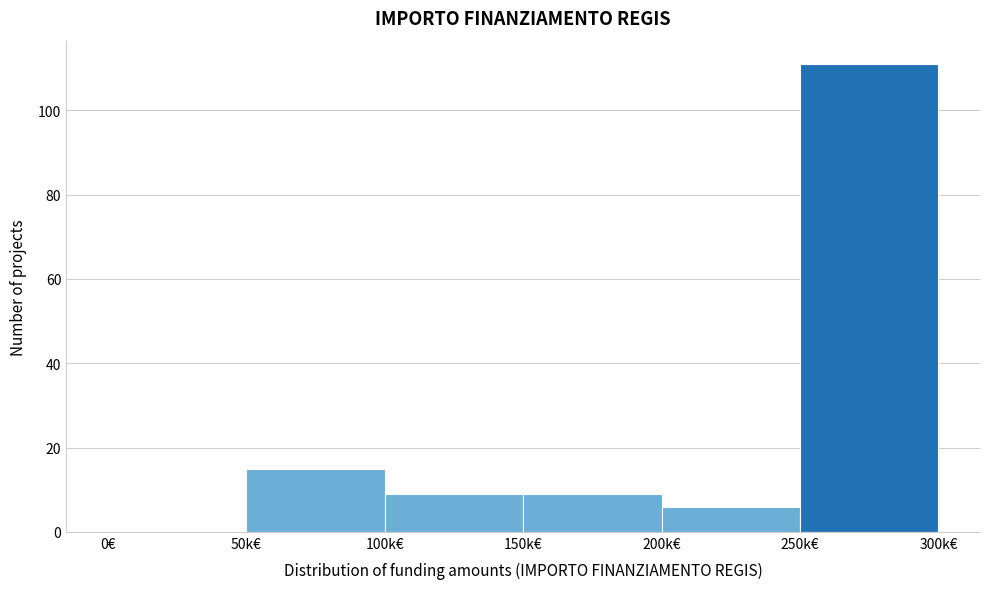

Reading right to left, what are all the values shown in this chart?

250k€=111	200k€=6	150k€=9	100k€=9	50k€=15	0€=0